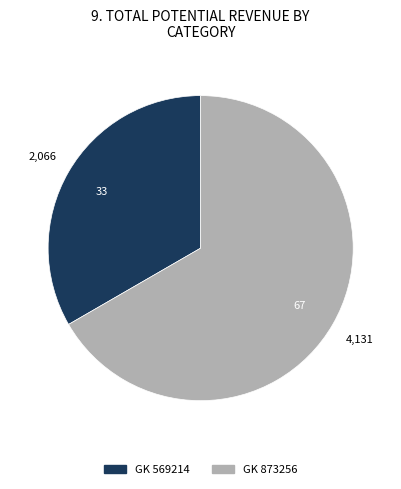

What is the largest slice in the pie chart?

GK 873256